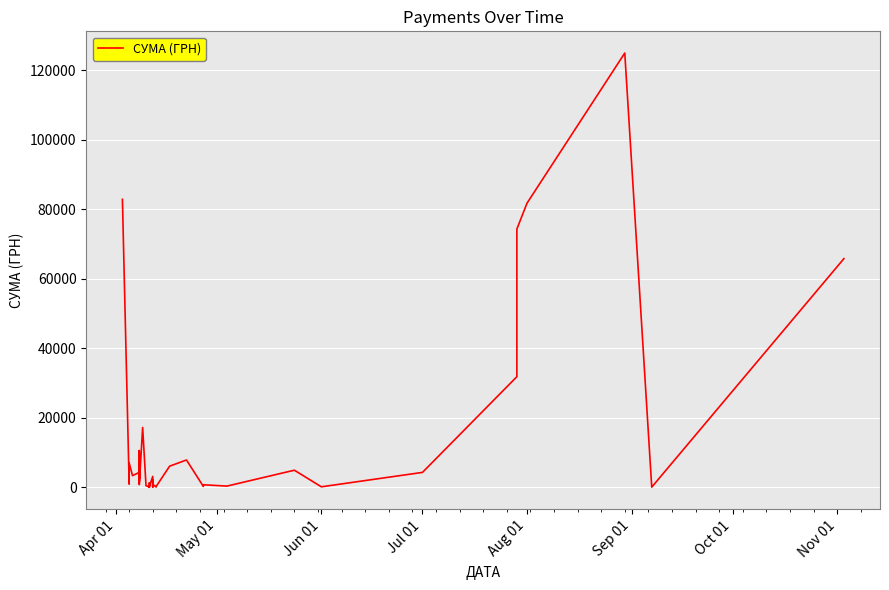

What is the smallest value displayed?

37.4